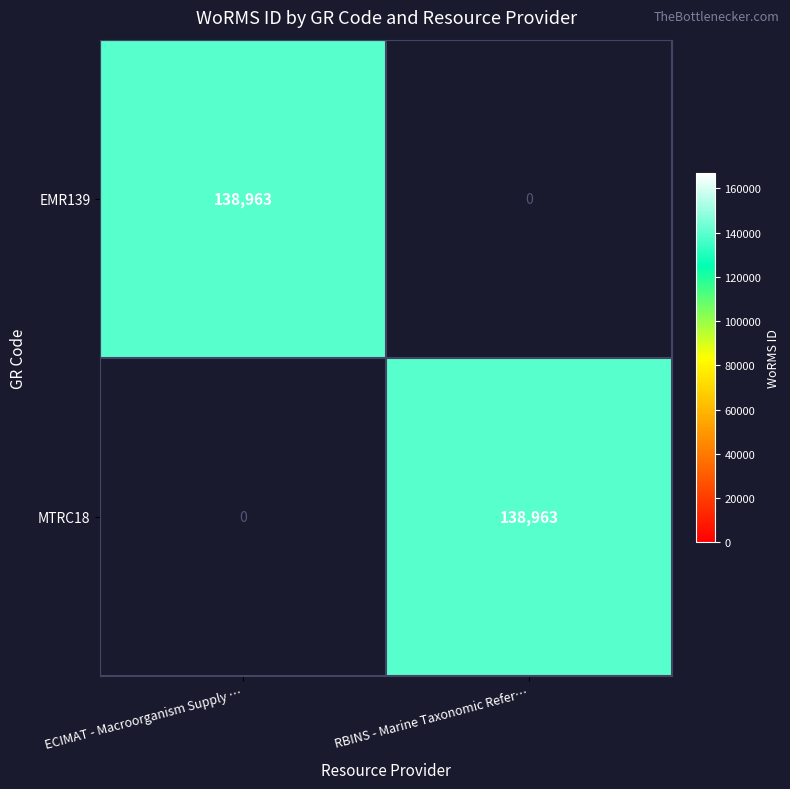

What is the sum of the MTRC18 values at ECIMAT - Macroorganism Supply … and RBINS - Marine Taxonomic Refer…?

138963